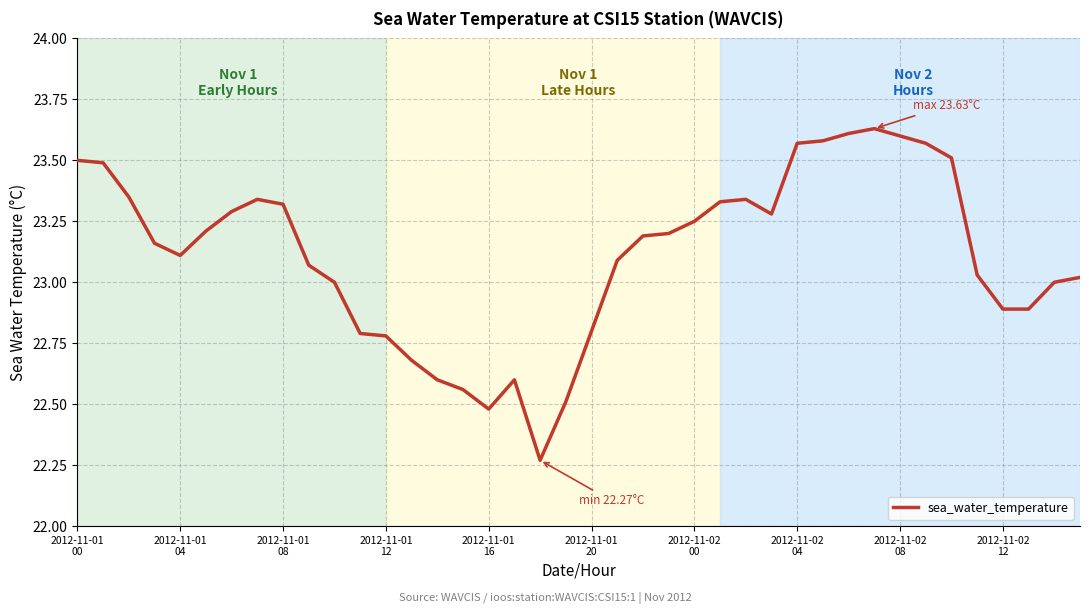

True or false: the data has more than 0 interior local peaks.

True